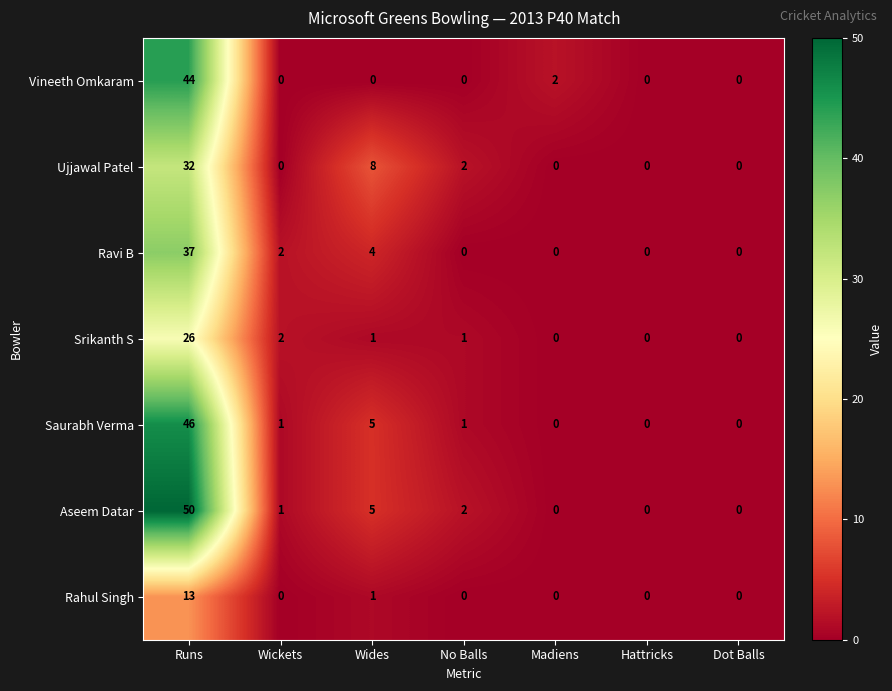

At which label is Ravi B closest to 18?

Wides